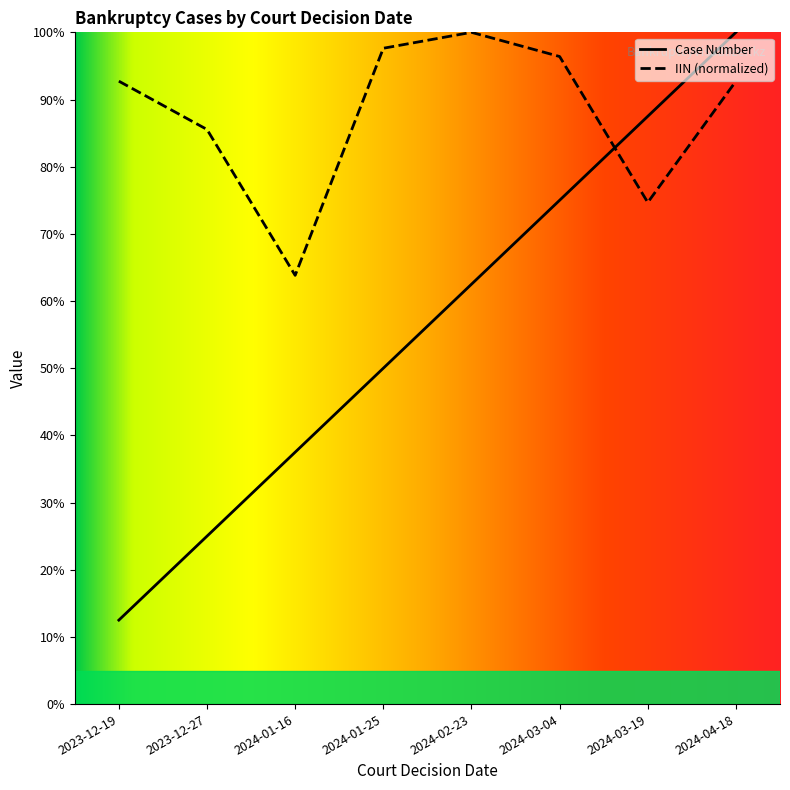

Rank the series by their maximum value, from highest to lowest.

Case Number, IIN